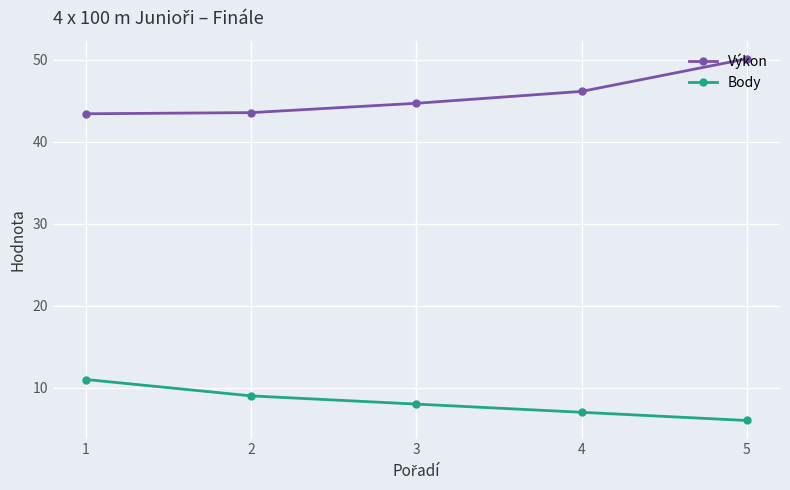

What is the smallest value displayed?

6.0